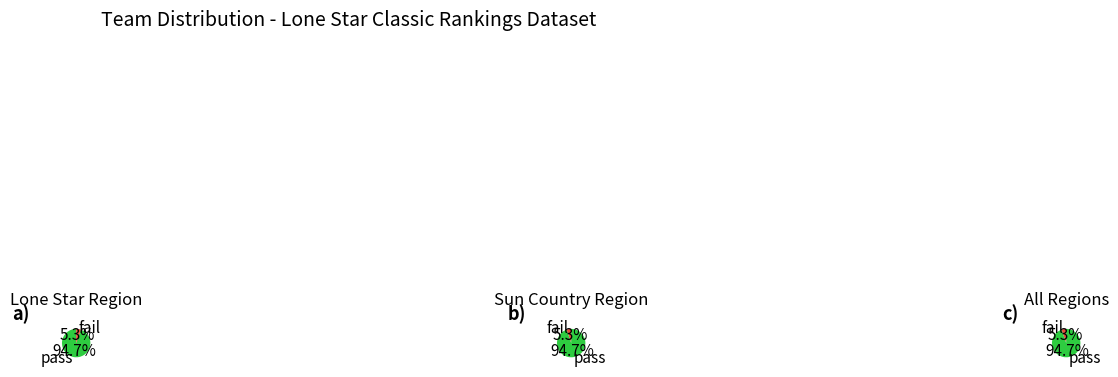

To the nearest percent, what is the combined percentage of Lone Star (LS) and Sun Country (SU)?

100%